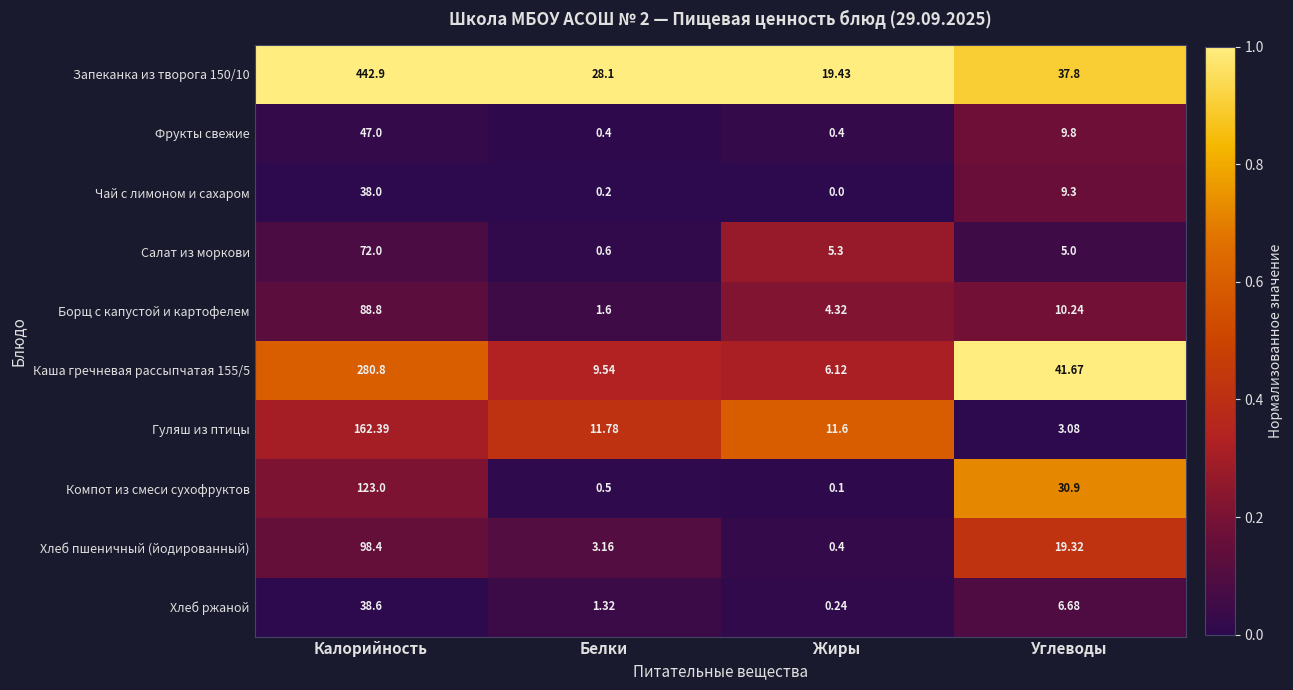

Is the value of Каша гречневая рассыпчатая 155/5 at Жиры greater than the value of Хлеб пшеничный (йодированный) at Калорийность?

No